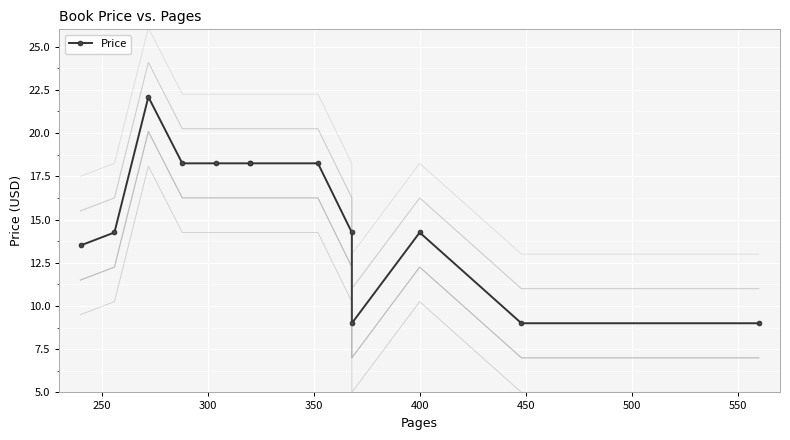

Where does the Price -4 series first go above 10?

250